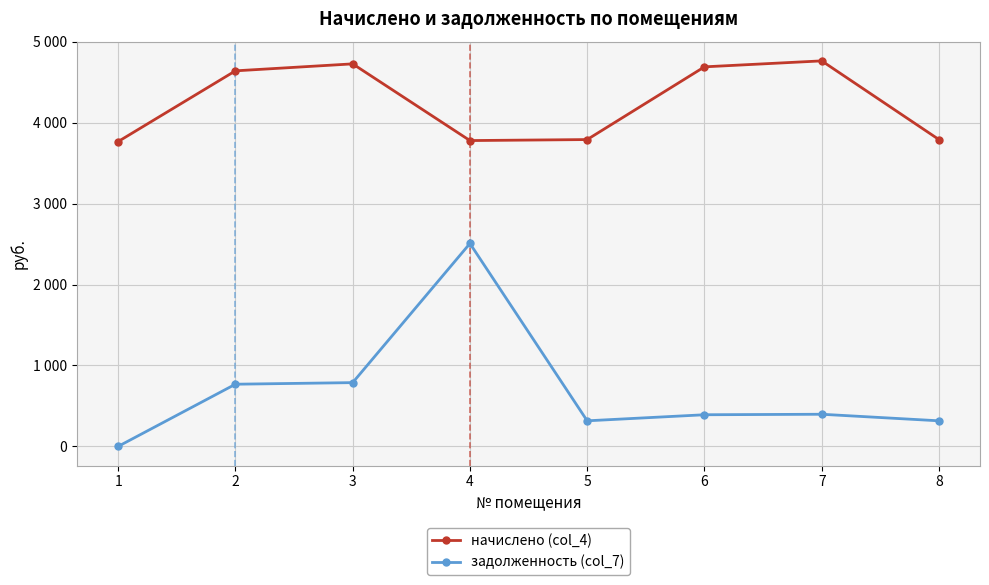

What are all the series names shown in the legend?

начислено (col_4), задолженность (col_7)